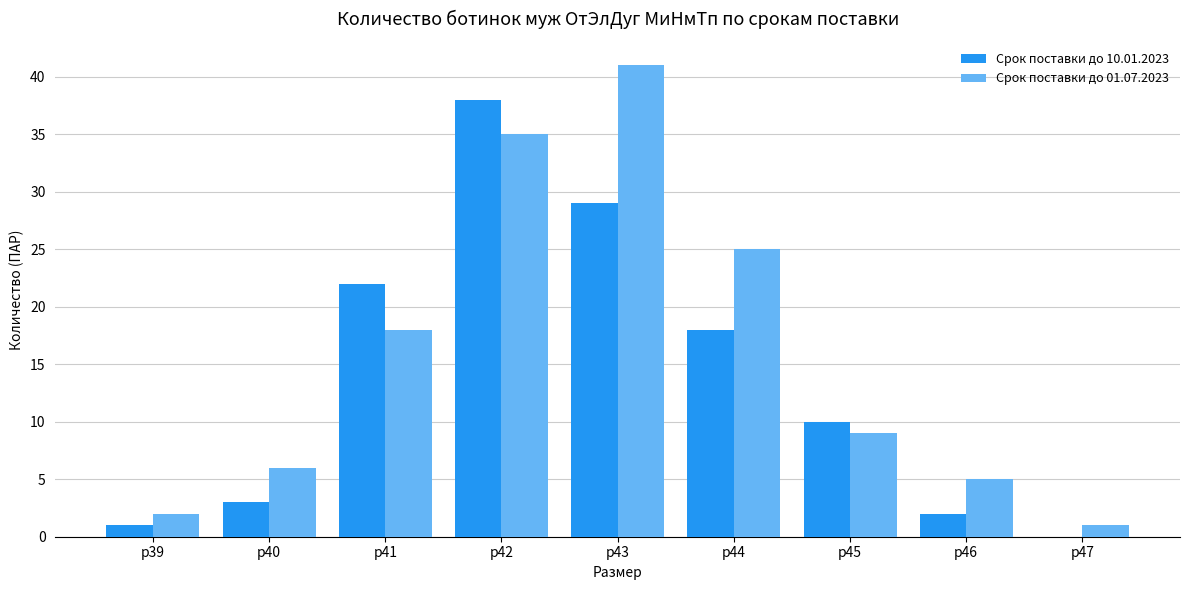

The value of Срок поставки до 10.01.2023 at р39 is 1. True or false?

True